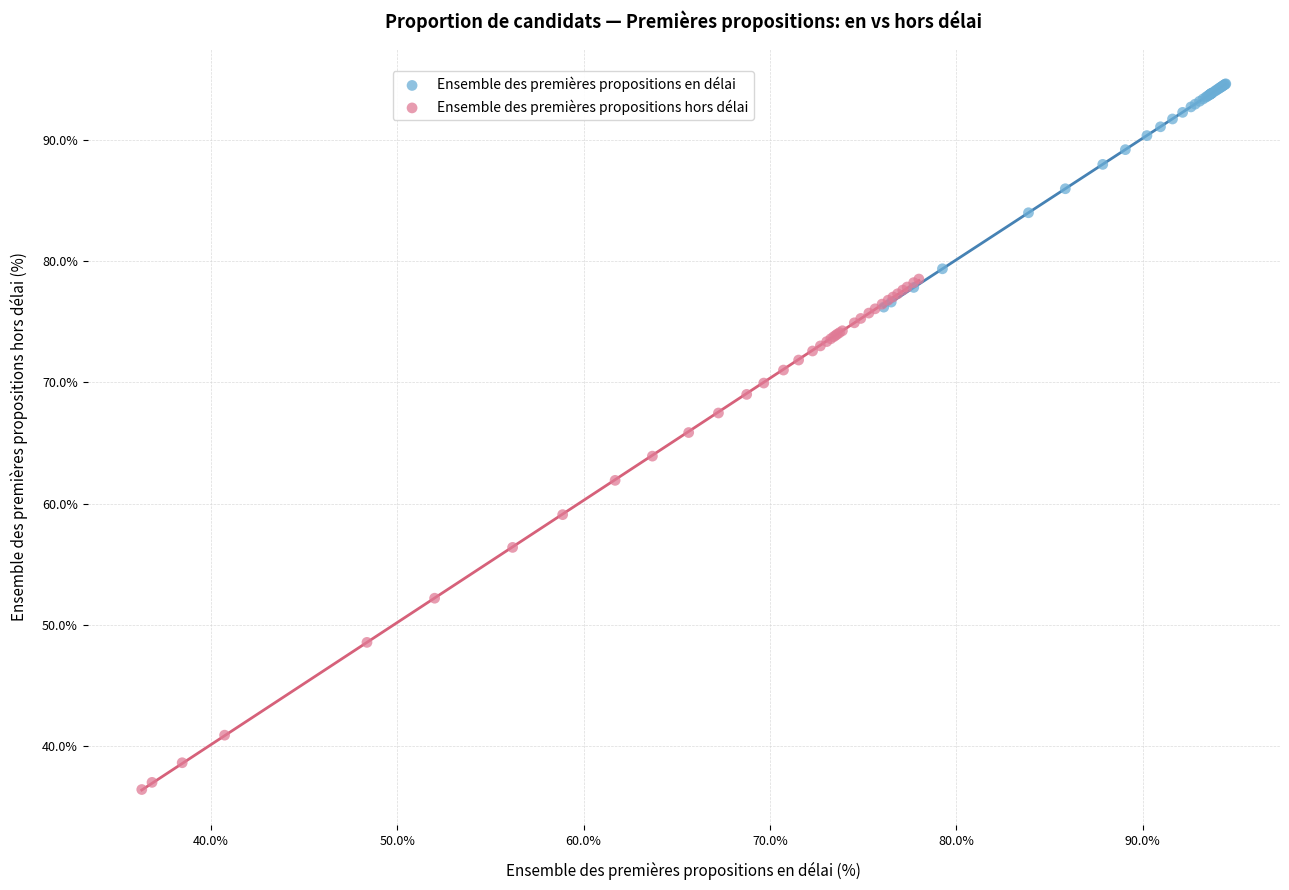

Which series has the largest Y range (max minus min)?

Ensemble des premières propositions hors délai